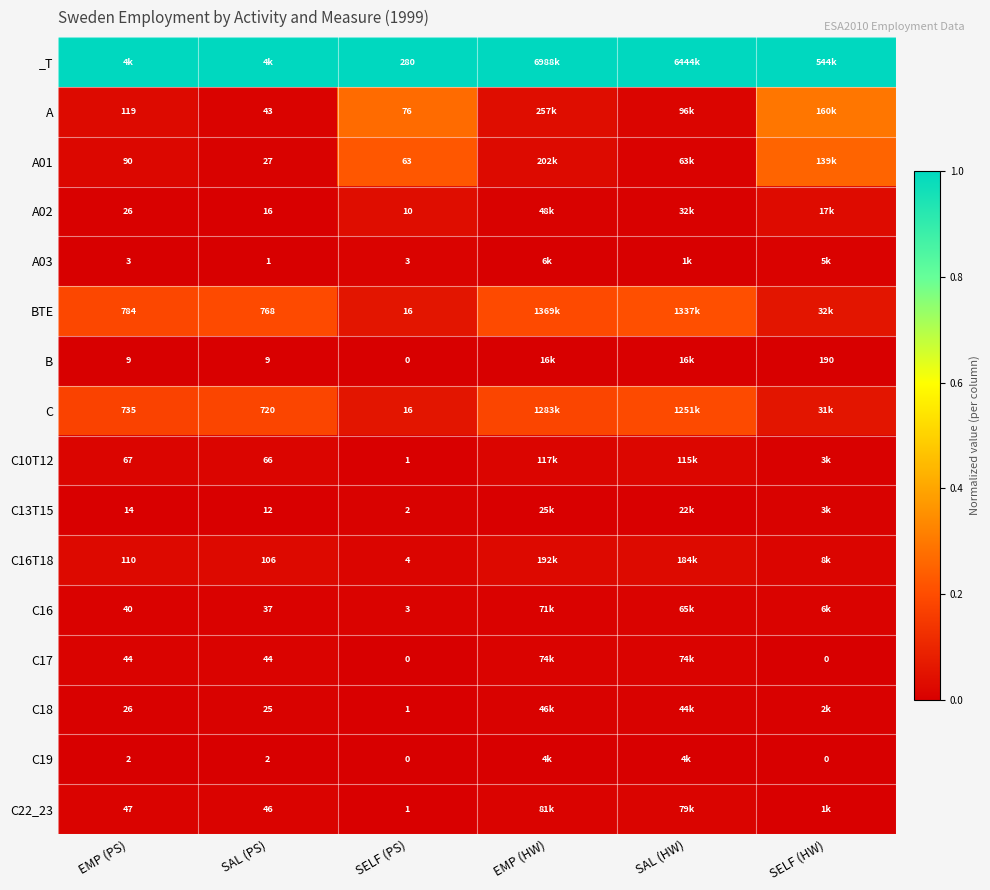

What is the spread (max minus min) of values at SELF (PS)?

280.0